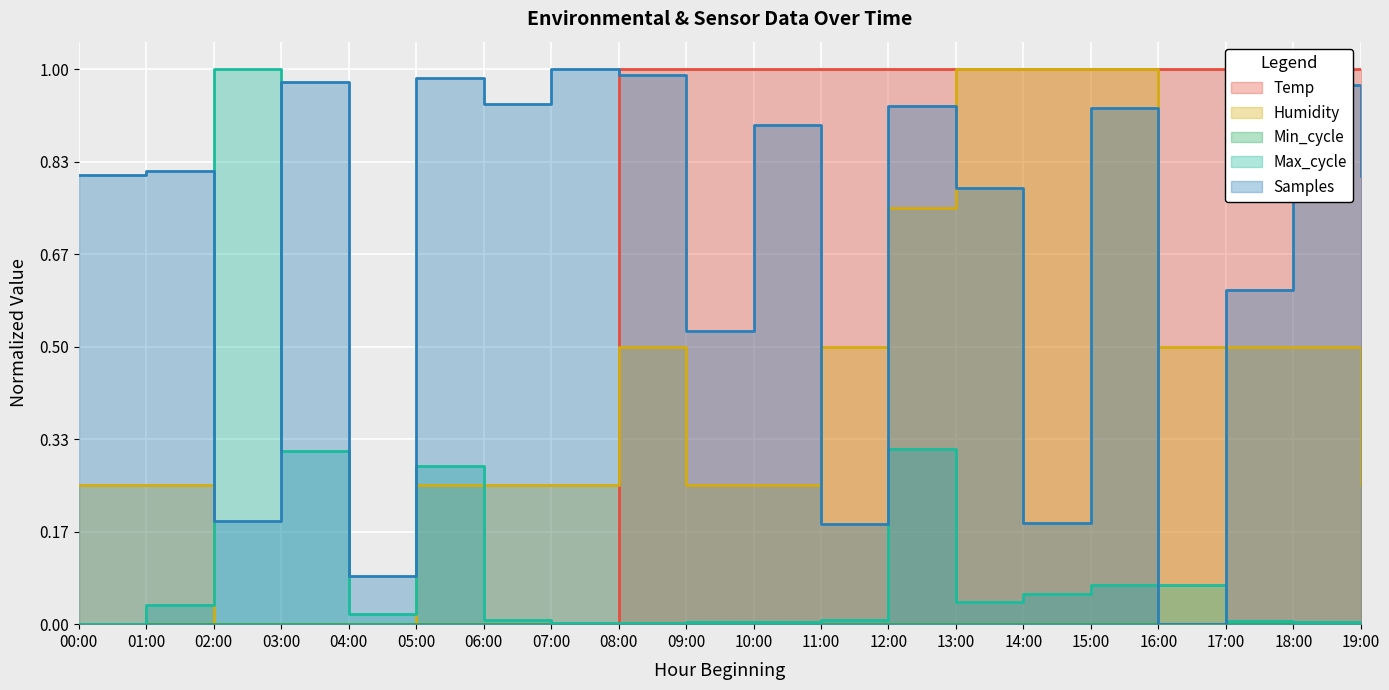

What is the value of the Samples point at the 4th from the left?

1.0